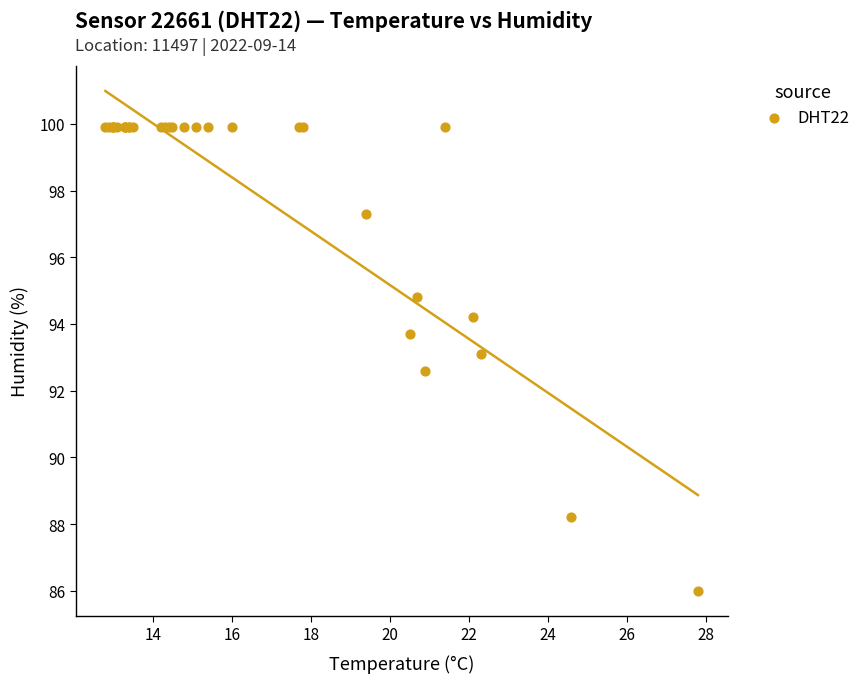

What Y value in the scatter plot is closest to 92?

92.6